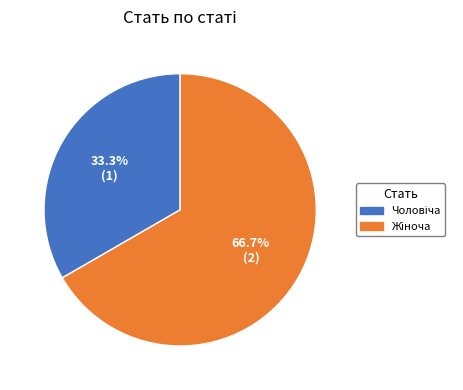

To the nearest percent, what is the average slice percentage?

50%